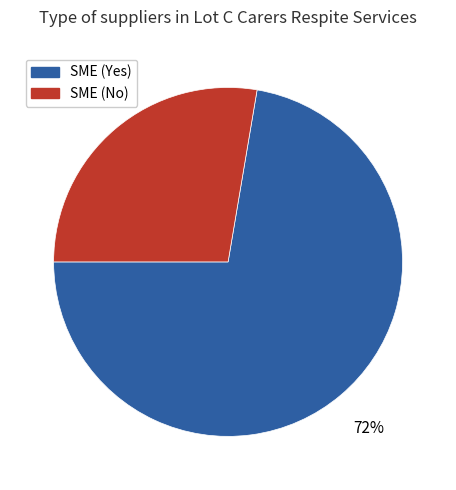

Approximately how many times larger is the value at SME (Yes) compared to SME (No)?

2.6